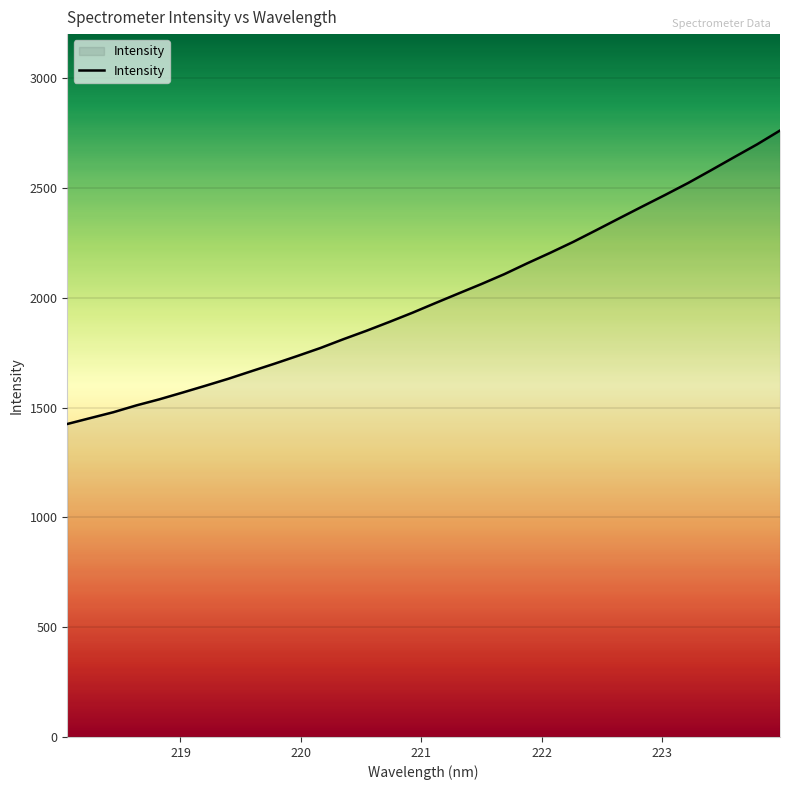

What is the difference between the maximum and minimum values?

1336.1